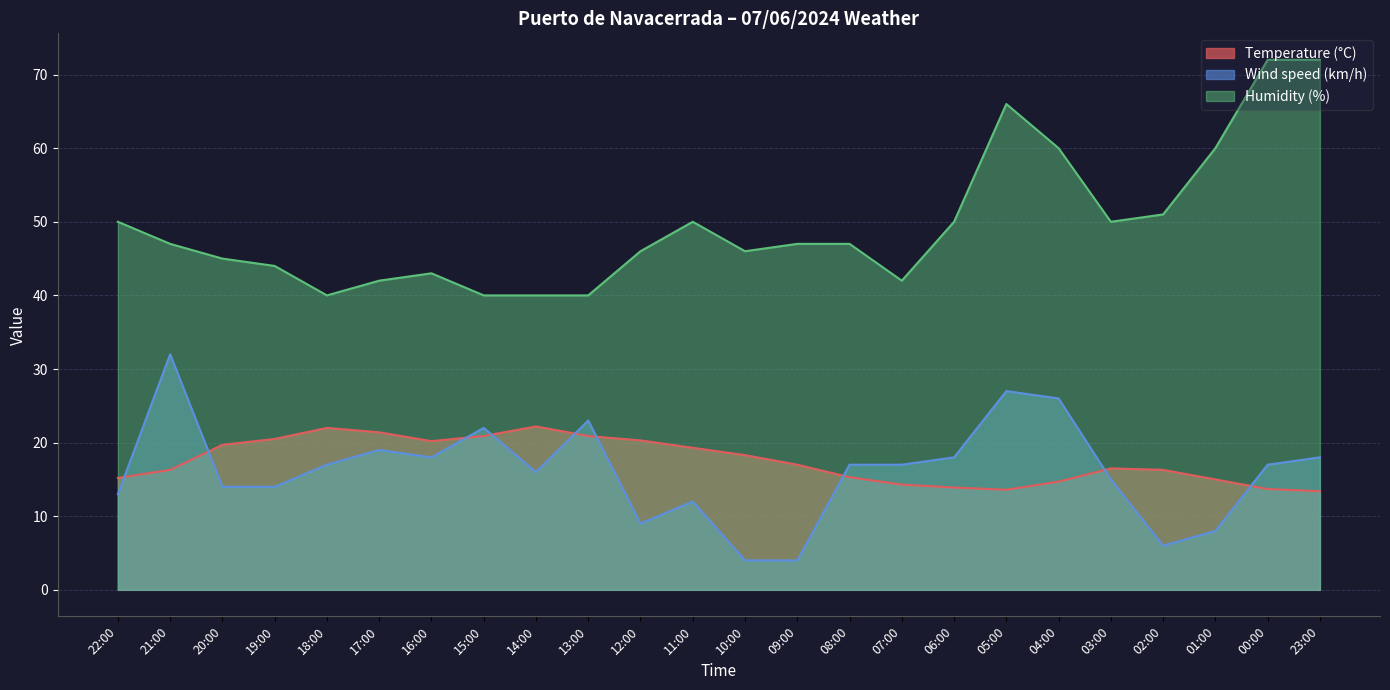

Where is the first local minimum for Temperature (°C)?

16:00